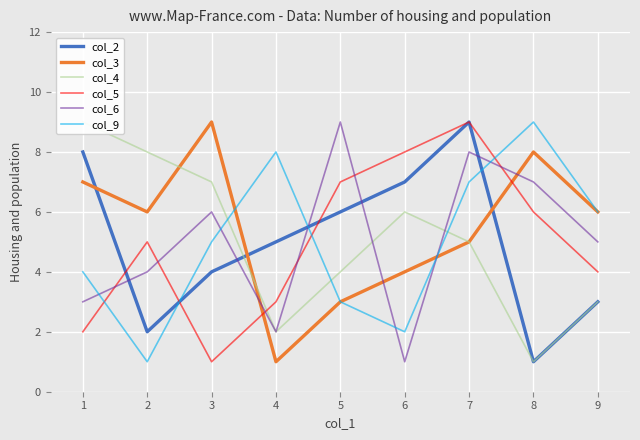

List the labels in order of col_5 value, smallest first.

3, 1, 4, 9, 2, 8, 5, 6, 7